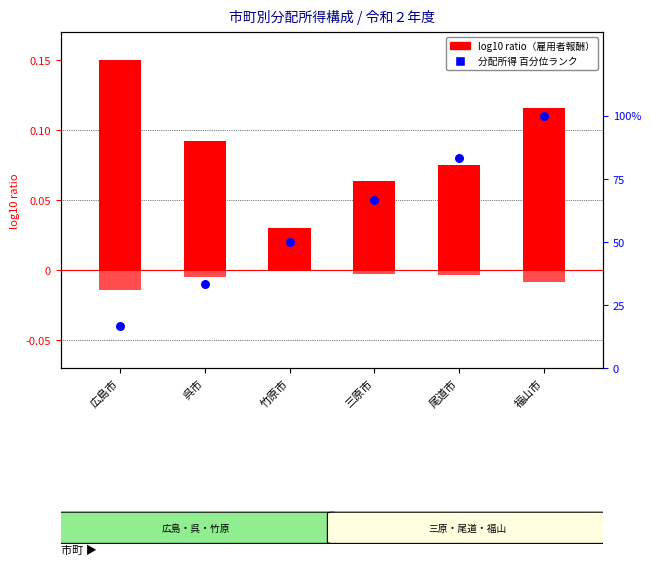

Which series has the largest total across all categories?

分配所得 百分位ランク